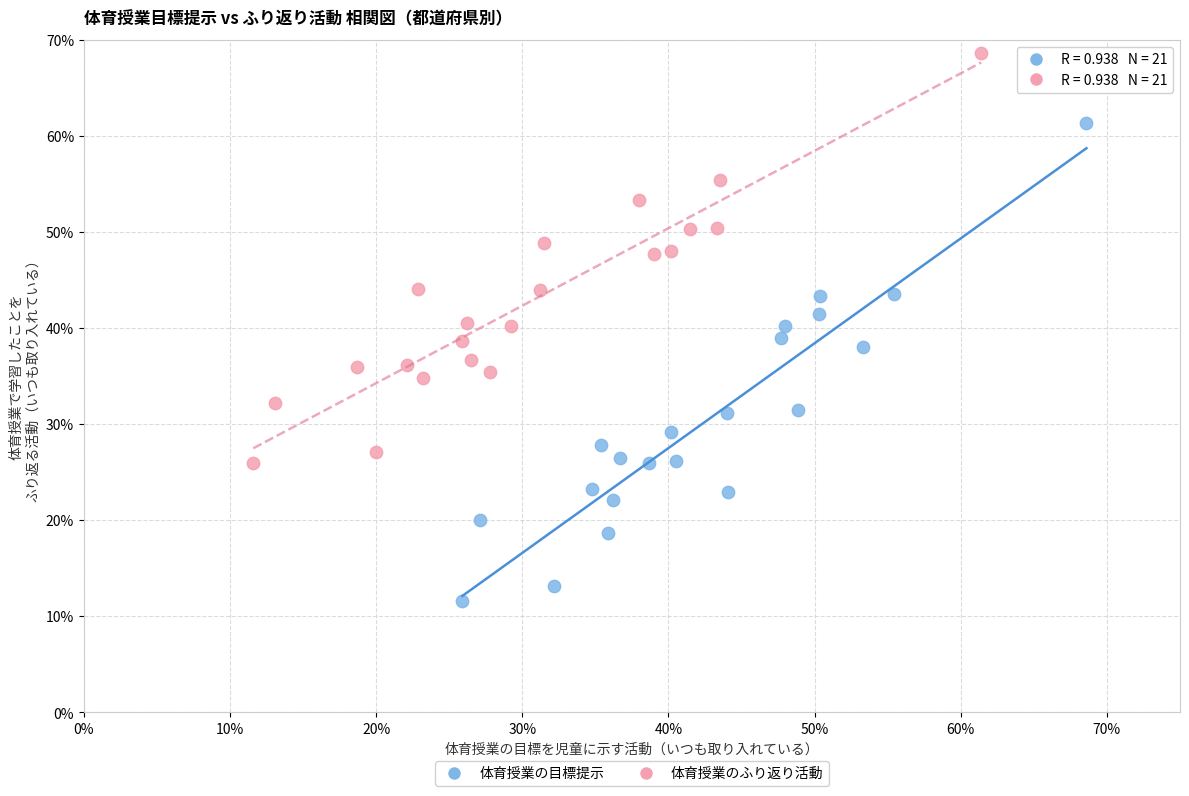

Which series has the largest Y range (max minus min)?

体育授業の目標提示